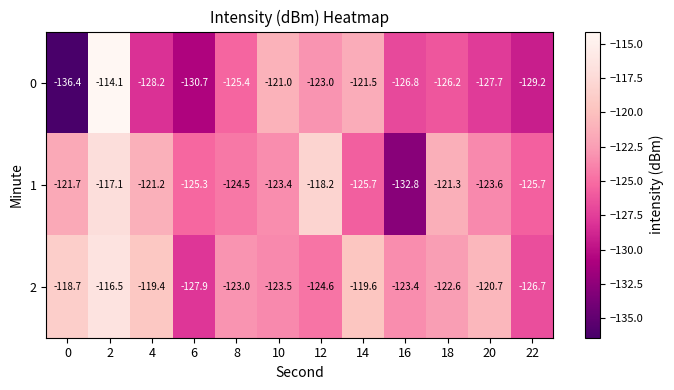

What is the difference between the highest and lowest values at 12?

6.4